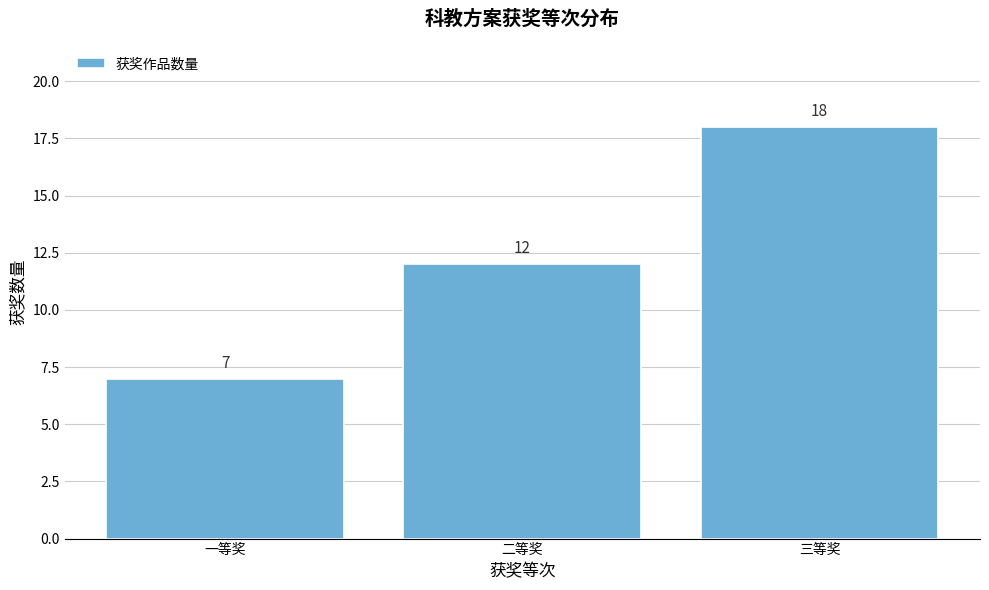

Reading left to right, what are all the values shown in this chart?

7	12	18